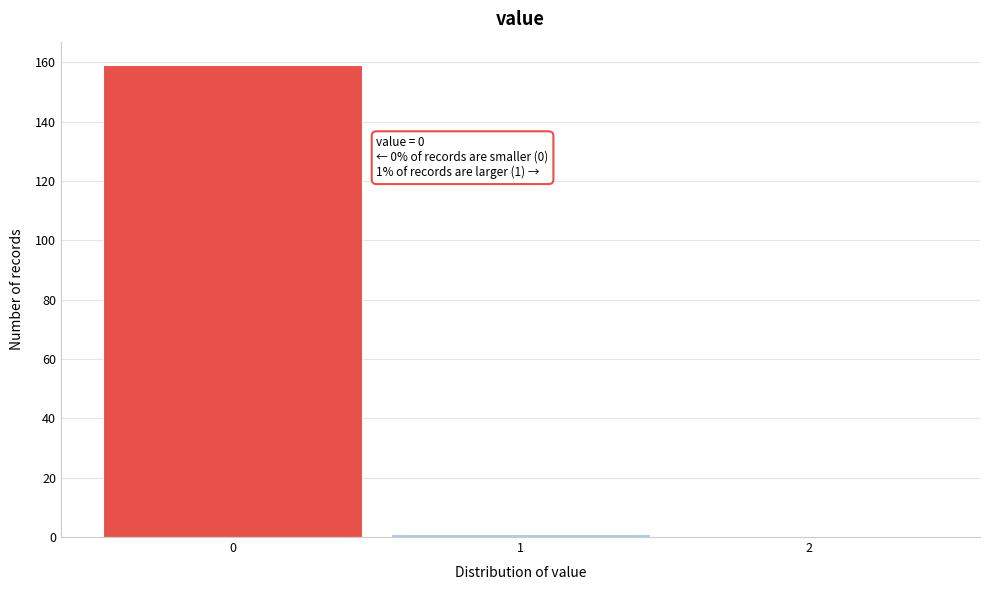

Which range on the x-axis has the tallest bar?

-0.5 to 0.5